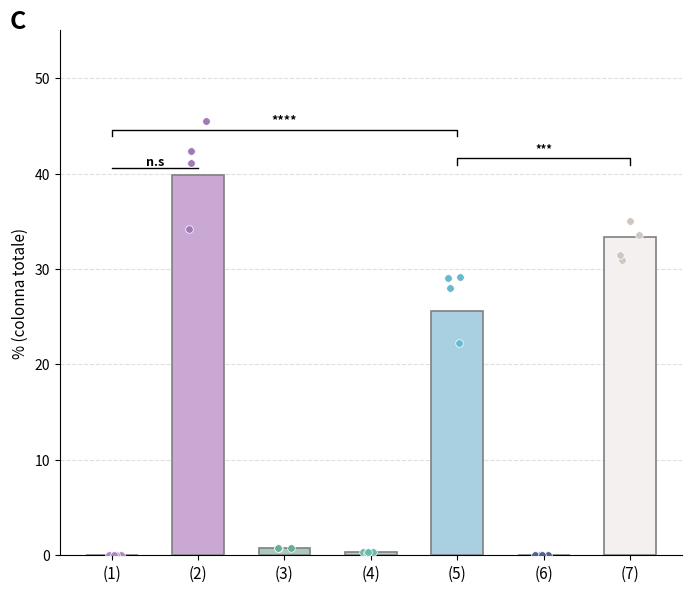

Is the value of bosco accessibile at certificazione dell'azienda in vigore greater than the value of totale at certificazione non prevista?

No